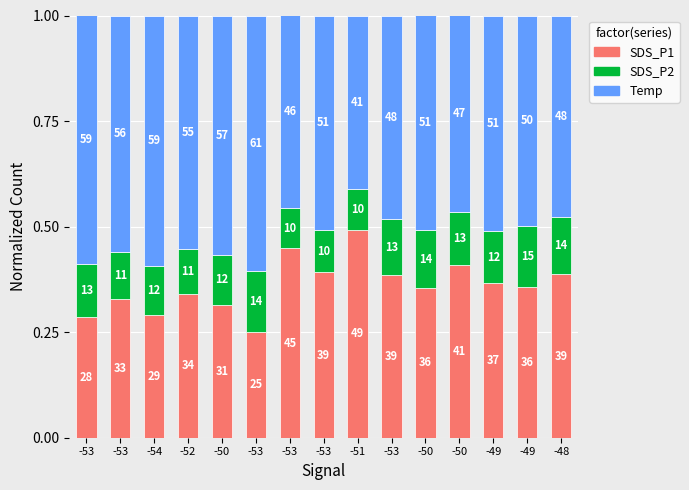

How many bars are there in total?

15